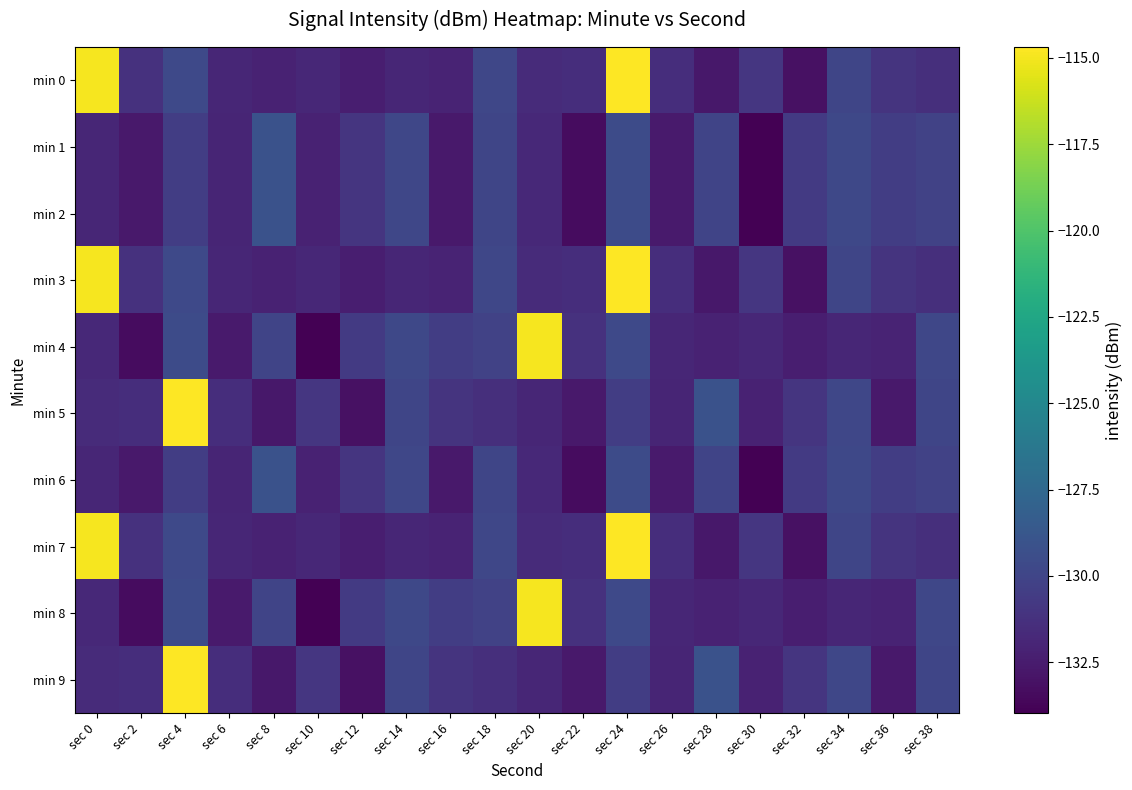

Which series has the largest total across all categories?

min 0